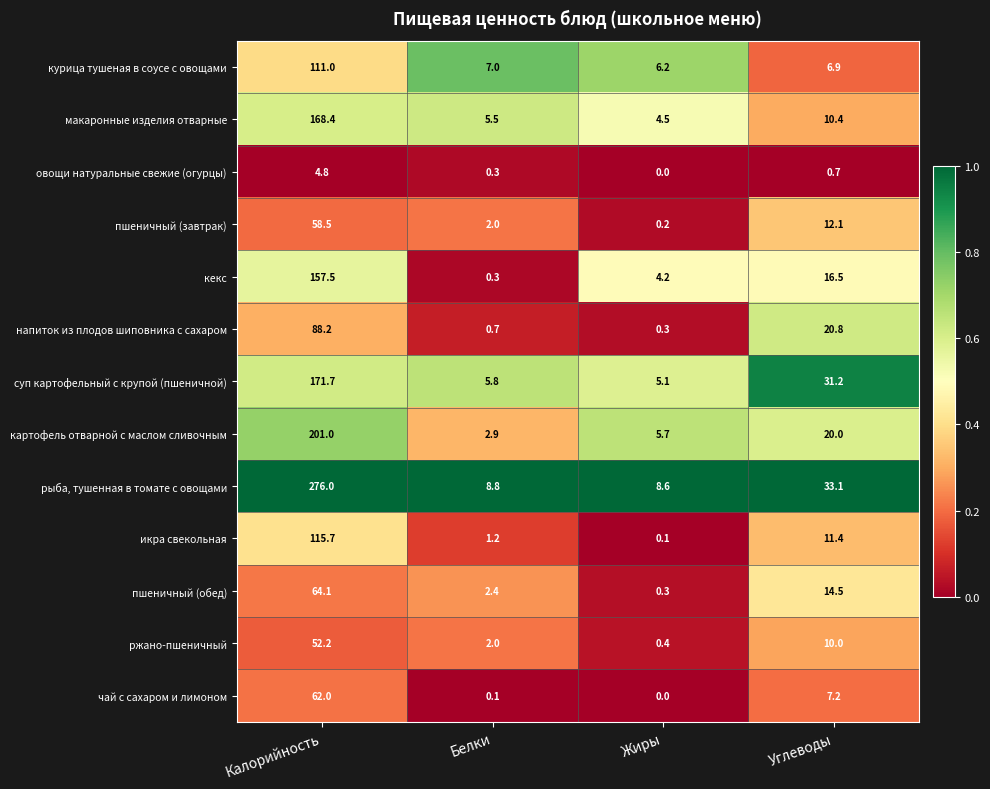

What is the spread (max minus min) of values at Углеводы?

32.4